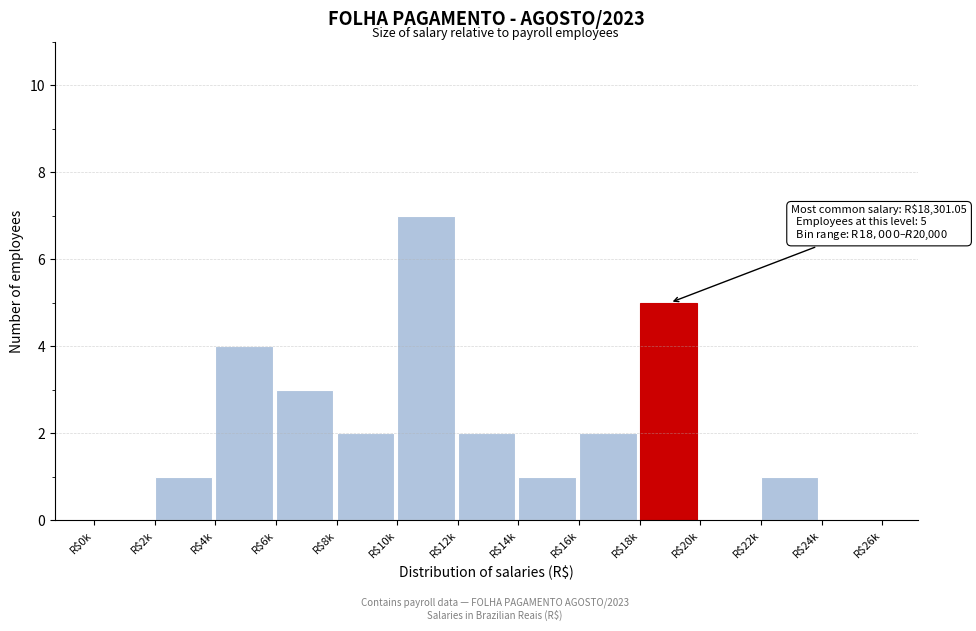

What is the greatest value displayed?

7